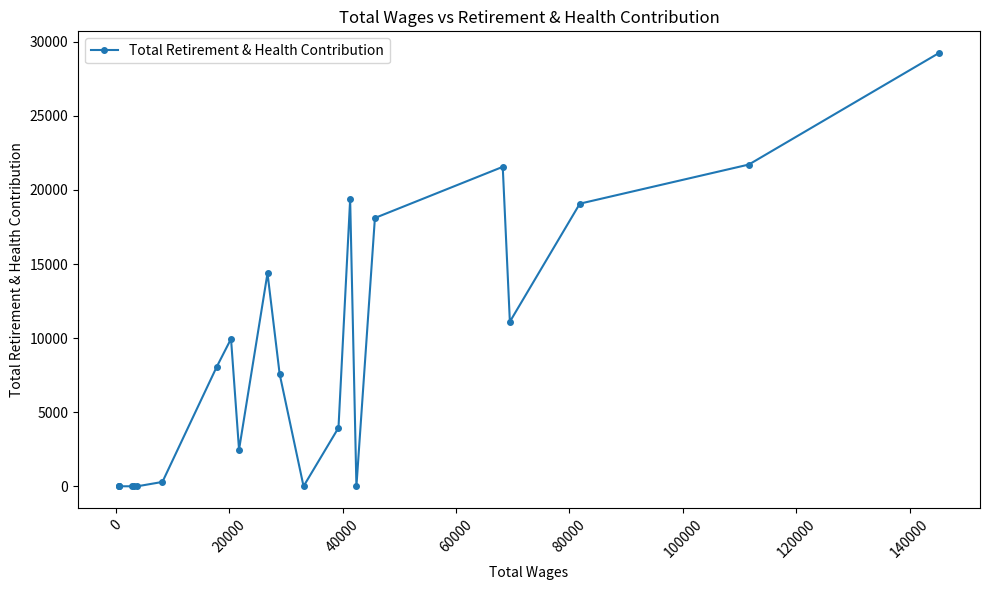

What is the greatest value displayed?

29245